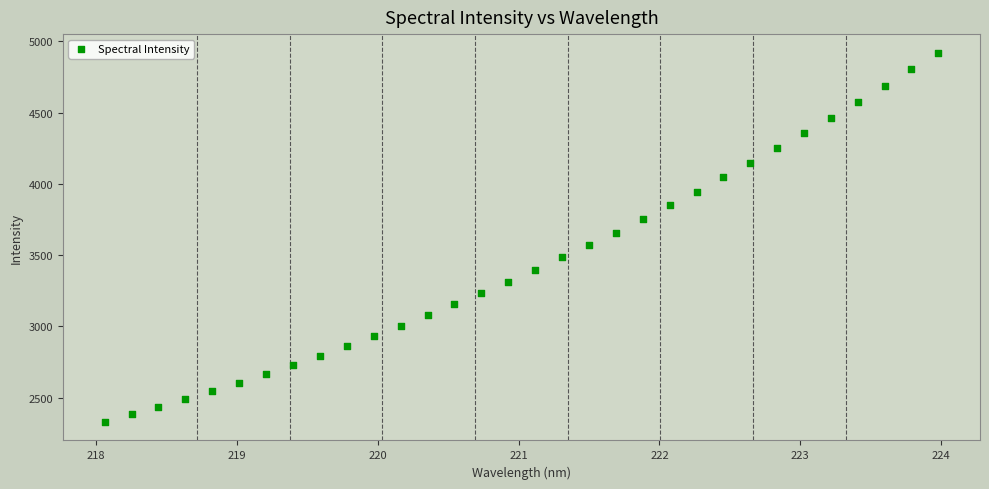

What is the range of X values (max minus min)?

5.9